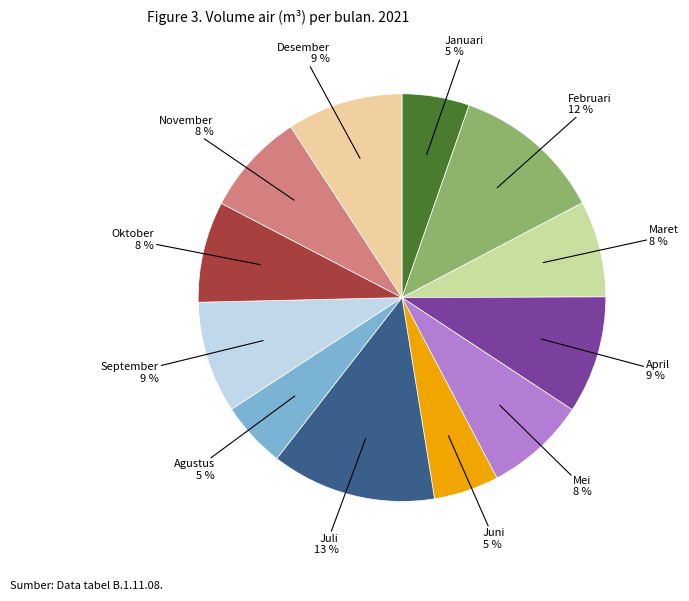

Is there any slice that represents more than half of the pie?

No